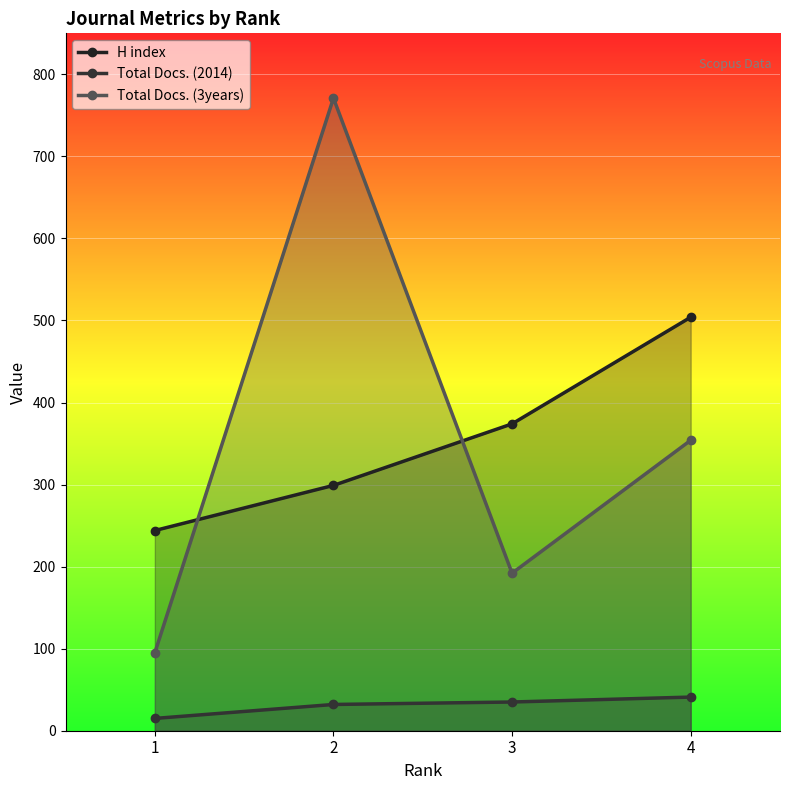

Where do H index and Total Docs. (3years) first cross each other?

1 and 2